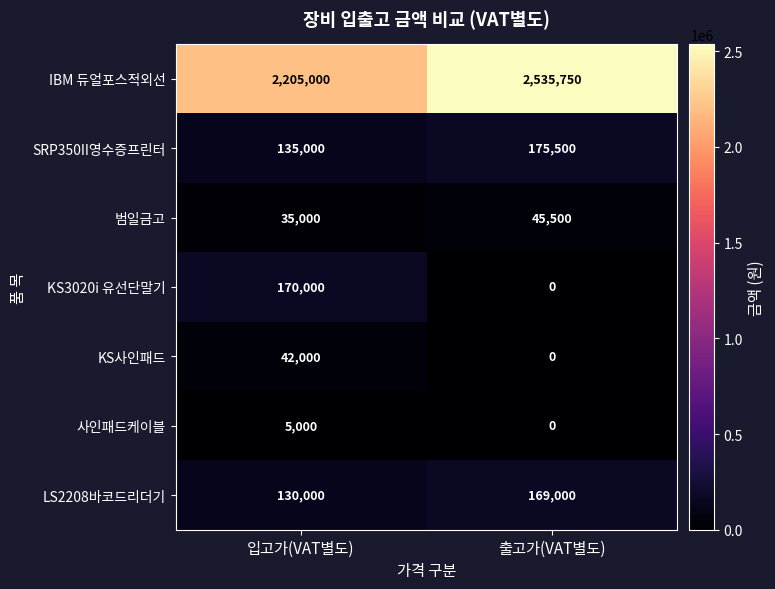

Where is SRP350II영수증프린터 nearest to the value 155250?

입고가(VAT별도)